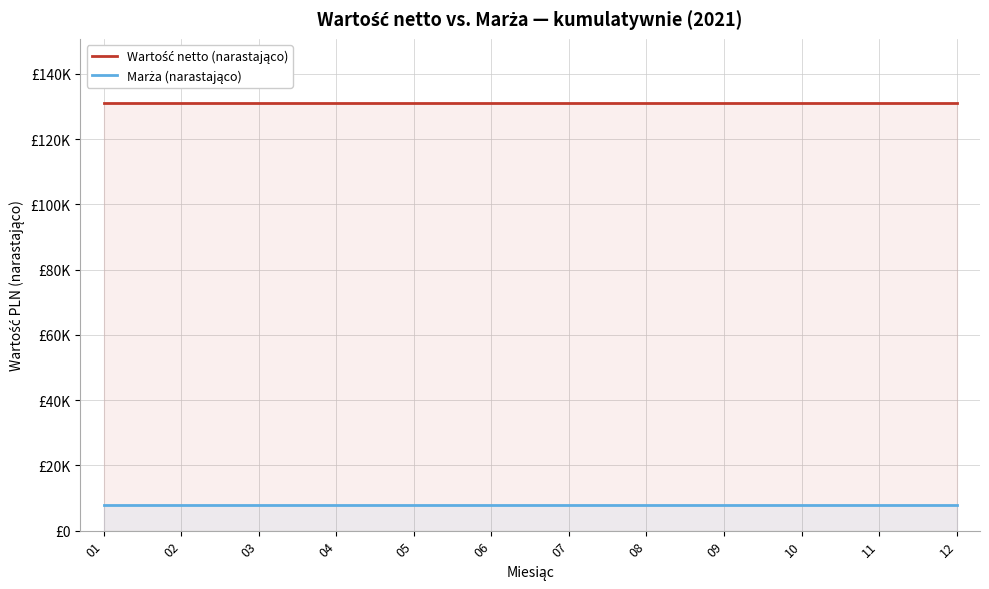

How many lines are shown in the chart?

2